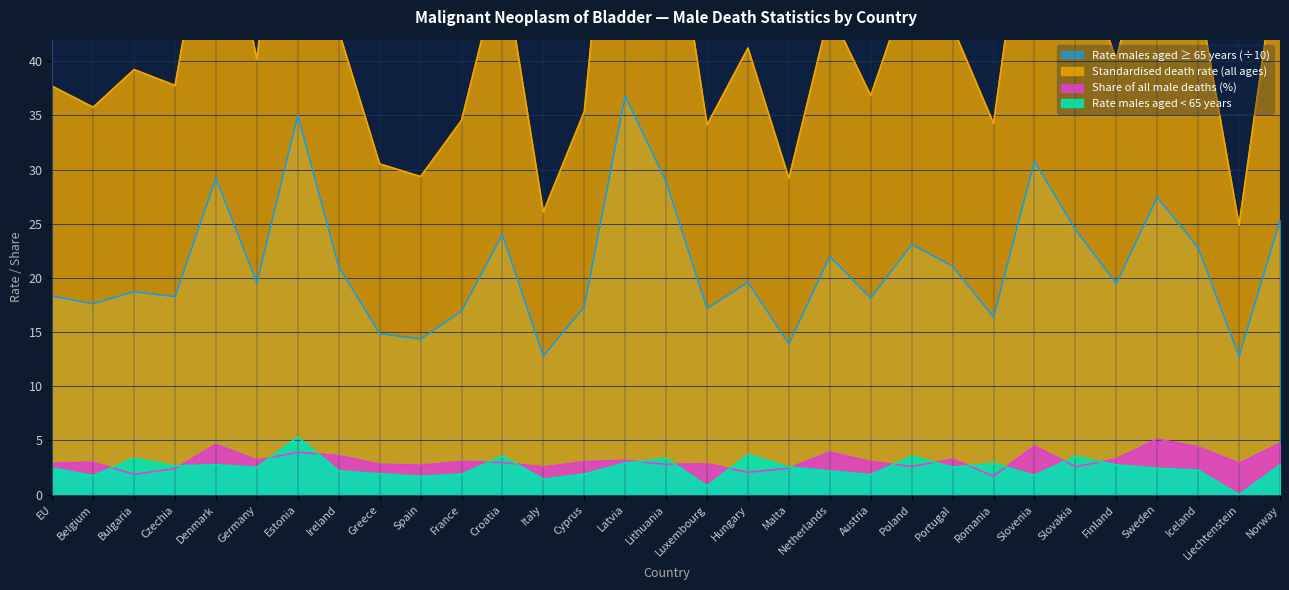

Reading right to left, list all the values displayed in this chart.

Standardised death rate (all ages): Norway=51.6	Liechtenstein=24.9	Iceland=46.3	Sweden=55.5	Finland=40.2	Slovakia=50.6	Slovenia=61.4	Romania=34.3	Portugal=43.2	Poland=47.9	Austria=36.8	Netherlands=44.7	Malta=29.2	Hungary=41.2	Luxembourg=34.1	Lithuania=59.0	Latvia=74.1	Cyprus=35.4	Italy=26.1	Croatia=49.7	France=34.5	Spain=29.4	Greece=30.5	Ireland=42.8	Estonia=72.6	Germany=40.2	Denmark=59.2	Czechia=37.8	Bulgaria=39.2	Belgium=35.8	EU=37.7
Share of all male deaths (%): Norway=4.7	Liechtenstein=2.9	Iceland=4.4	Sweden=5.1	Finland=3.3	Slovakia=2.6	Slovenia=4.5	Romania=1.7	Portugal=3.3	Poland=2.6	Austria=3.0	Netherlands=3.9	Malta=2.4	Hungary=2.1	Luxembourg=2.9	Lithuania=2.8	Latvia=3.2	Cyprus=3.0	Italy=2.6	Croatia=3.0	France=3.0	Spain=2.7	Greece=2.8	Ireland=3.6	Estonia=3.9	Germany=3.2	Denmark=4.6	Czechia=2.4	Bulgaria=1.9	Belgium=3.0	EU=2.9
Rate males aged >= 65 years (scaled): Norway=25.3	Liechtenstein=12.8	Iceland=22.8	Sweden=27.4	Finland=19.5	Slovakia=24.5	Slovenia=30.8	Romania=16.4	Portugal=21.1	Poland=23.1	Austria=18.1	Netherlands=22.0	Malta=13.9	Hungary=19.6	Luxembourg=17.2	Lithuania=28.9	Latvia=36.8	Cyprus=17.3	Italy=12.8	Croatia=24.0	France=16.9	Spain=14.4	Greece=14.9	Ireland=21.0	Estonia=35.0	Germany=19.6	Denmark=29.2	Czechia=18.3	Bulgaria=18.7	Belgium=17.6	EU=18.3
Rate males aged < 65 years: Norway=2.7	Liechtenstein=0.0	Iceland=2.2	Sweden=2.4	Finland=2.8	Slovakia=3.5	Slovenia=1.8	Romania=2.9	Portugal=2.5	Poland=3.5	Austria=1.8	Netherlands=2.2	Malta=2.5	Hungary=3.7	Luxembourg=0.8	Lithuania=3.3	Latvia=2.9	Cyprus=1.9	Italy=1.4	Croatia=3.5	France=1.9	Spain=1.7	Greece=1.9	Ireland=2.2	Estonia=5.3	Germany=2.5	Denmark=2.8	Czechia=2.6	Bulgaria=3.4	Belgium=1.8	EU=2.4